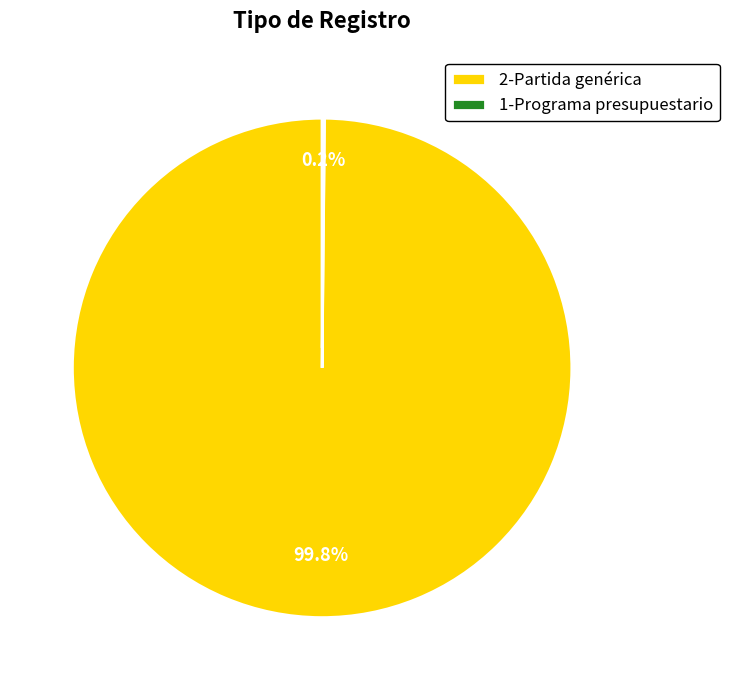

Which category has the biggest portion of the pie?

2-Partida genérica